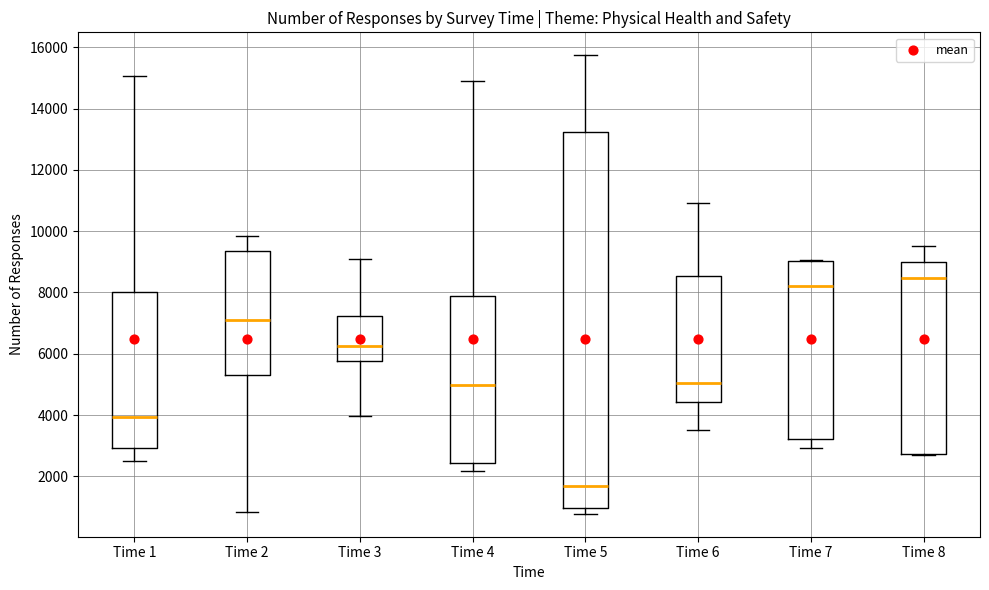

Reading left to right, transcribe this box plot: for each box, give where its median line is, the range the box spans, and where its two whiskers end, as read against the y-axis. The values are not printed on the chart, so give them approximately, as read against the axis.

Time 1: median 4000, box 3000 to 8000, whiskers 2400 to 15000
Time 2: median 7200, box 5200 to 9400, whiskers 800 to 9800
Time 3: median 6200, box 5800 to 7200, whiskers 4000 to 9200
Time 4: median 5000, box 2400 to 7800, whiskers 2200 to 15000
Time 5: median 1600, box 1000 to 13200, whiskers 800 to 15800
Time 6: median 5000, box 4400 to 8600, whiskers 3600 to 11000
Time 7: median 8200, box 3200 to 9000, whiskers 3000 to 9000
Time 8: median 8400, box 2800 to 9000, whiskers 2600 to 9600